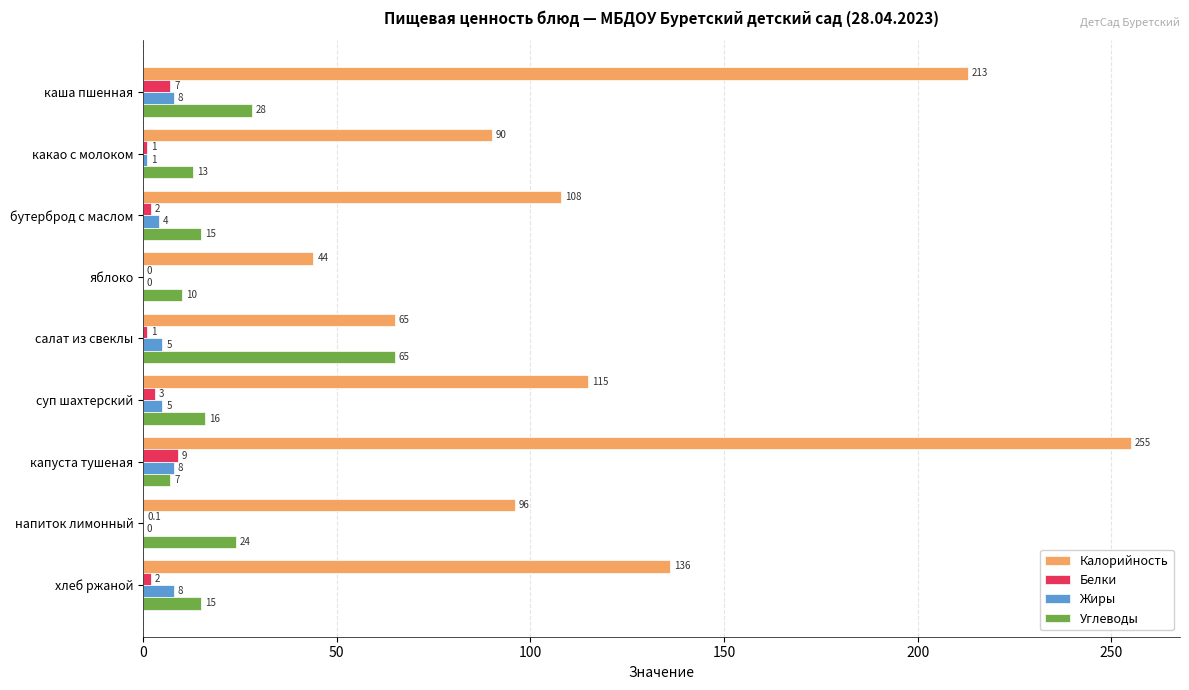

What is the sum of all Углеводы values?

193.0